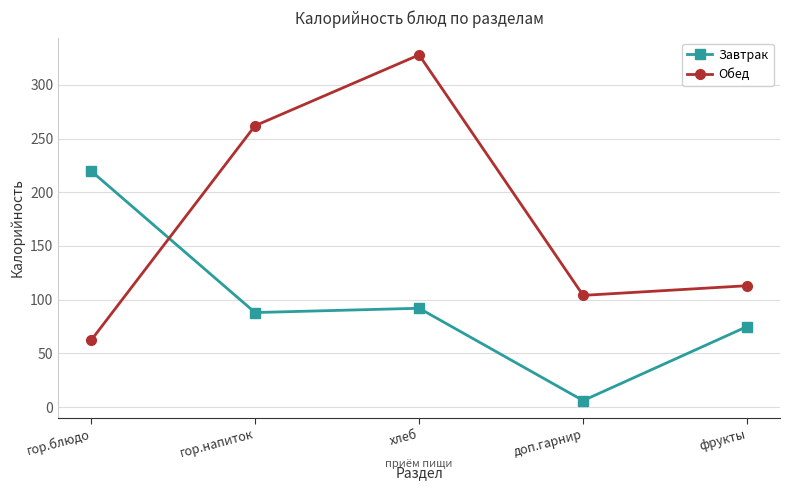

Between which two adjacent categories do Завтрак and Обед first intersect?

гор.блюдо and гор.напиток